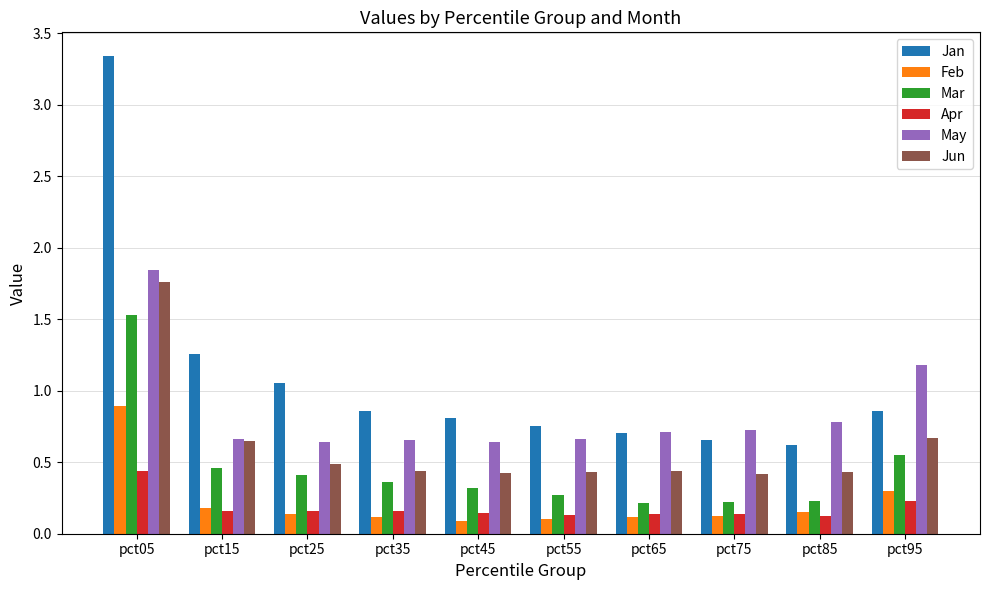

Does the chart contain any negative values?

No